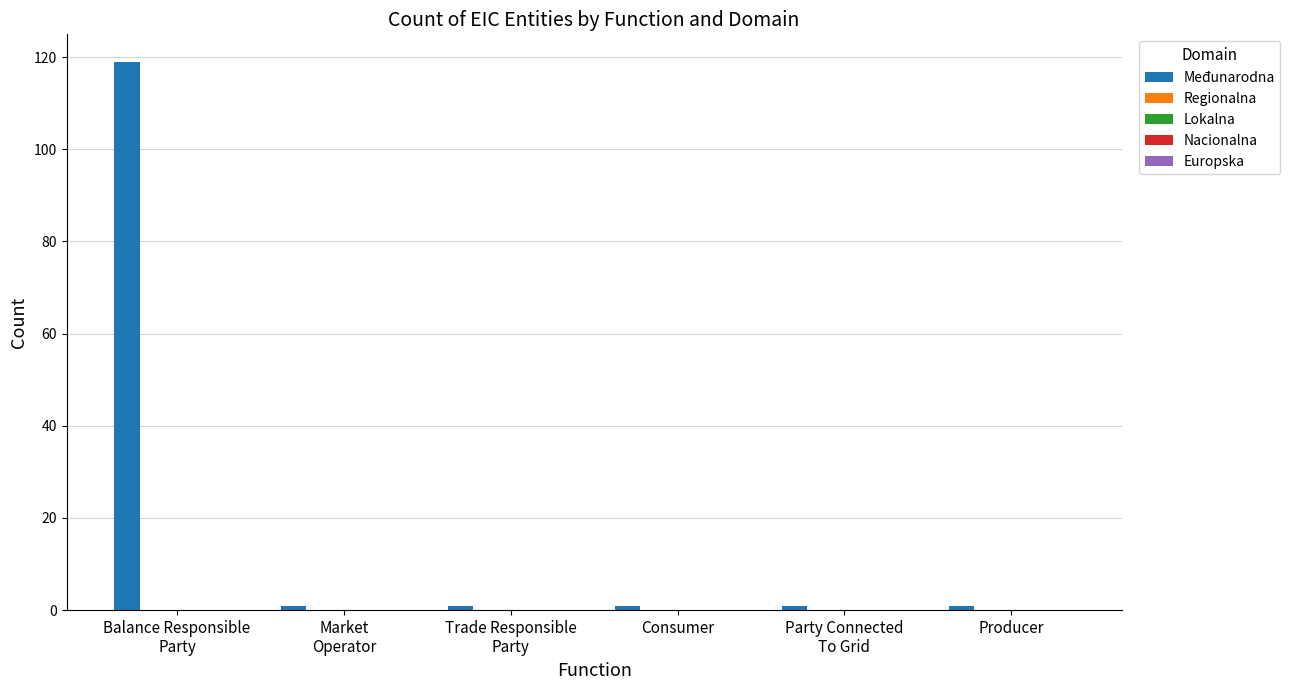

What is the difference between the maximum and second lowest values?

118